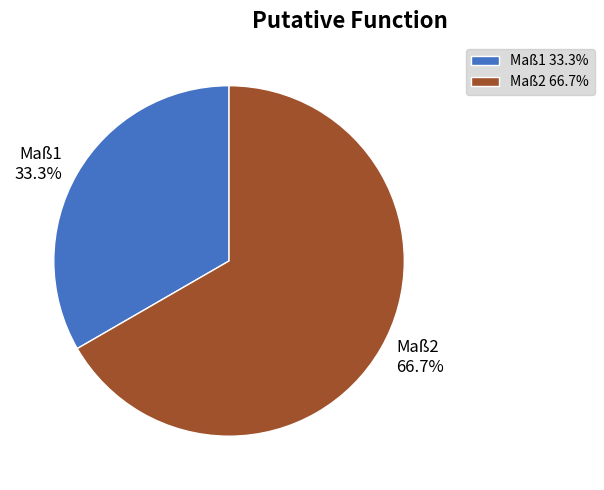

Which slice is the largest?

Maß2